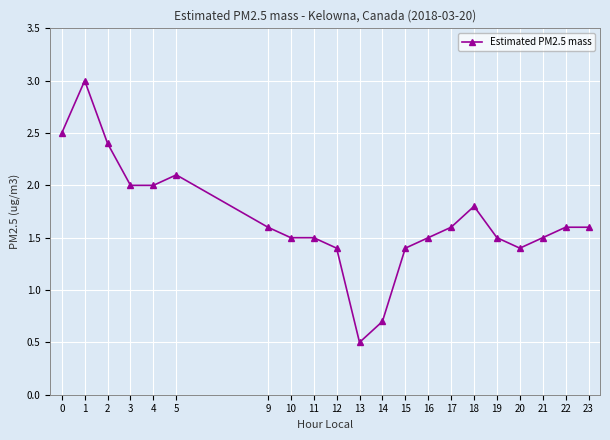

How many series are shown in this chart?

1